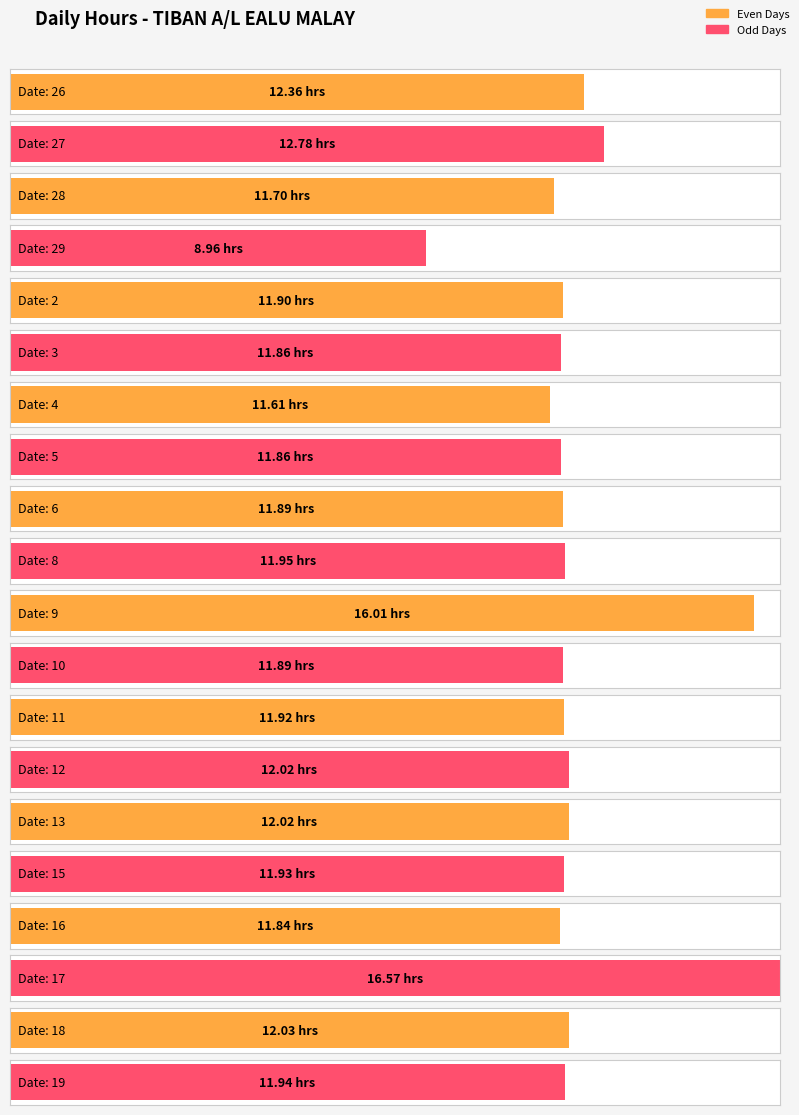

Reading left to right, list all the values displayed in this chart.

12.4	12.8	11.7	9.0	11.9	11.9	11.6	11.9	11.9	11.9	16.0	11.9	11.9	12.0	12.0	11.9	11.8	16.6	12.0	11.9